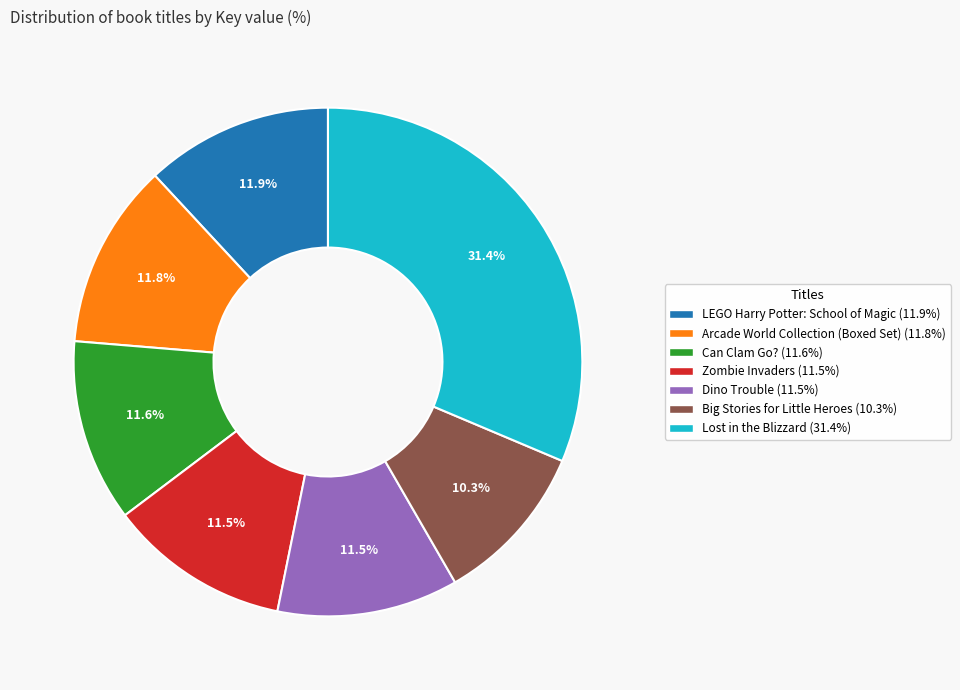

Which slice is the largest?

Lost in the Blizzard